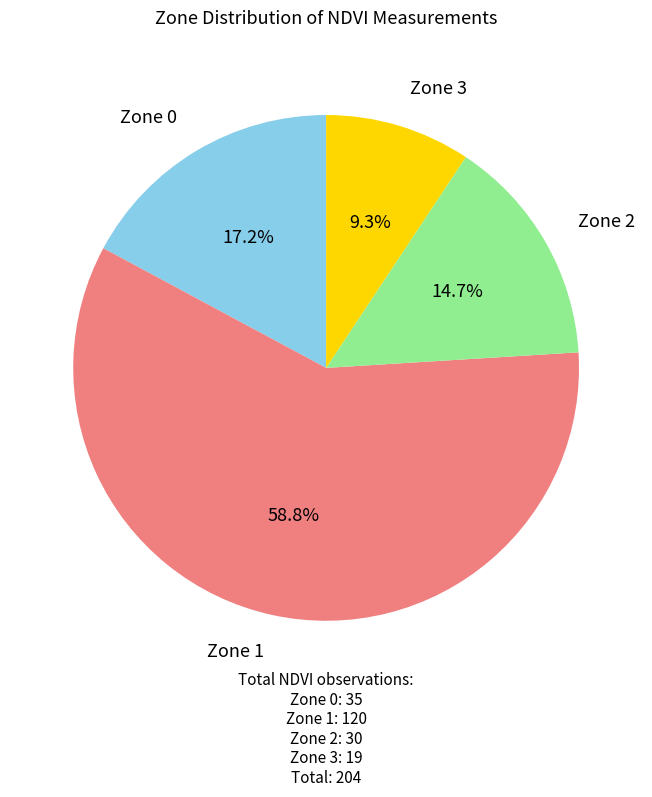

To the nearest percent, what is the difference between the Zone 2 and Zone 0 slice percentages?

2%